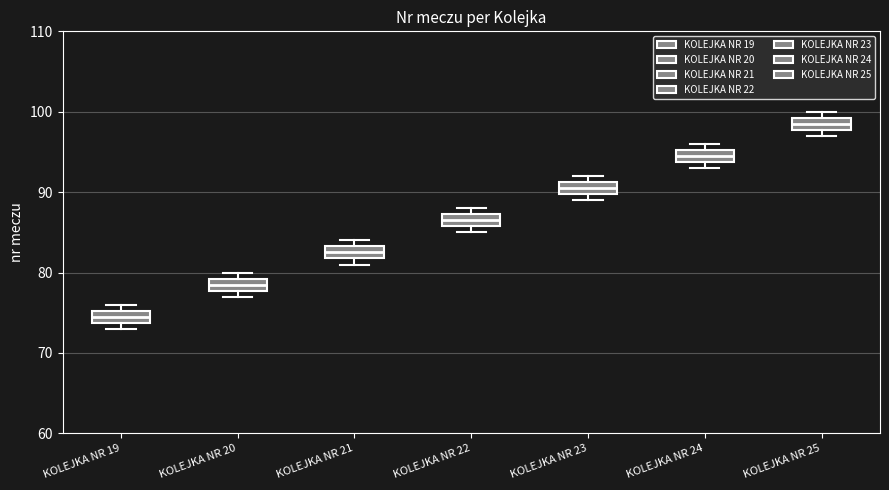

Which box has the highest median line?

KOLEJKA NR 25